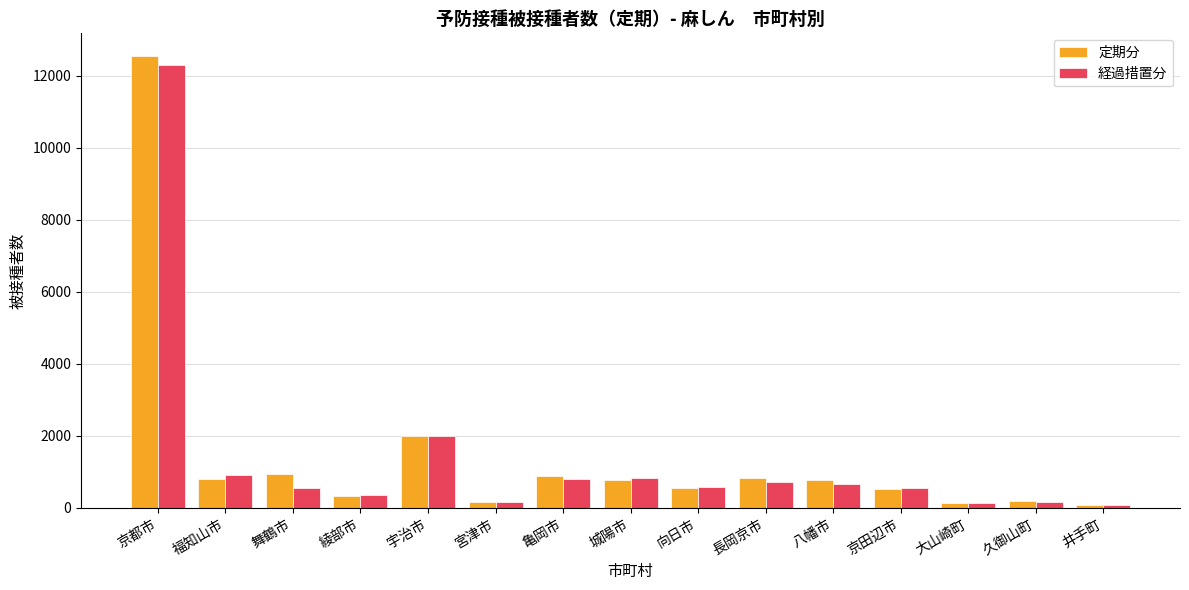

What is the label of the 15th bar from the left?

井手町